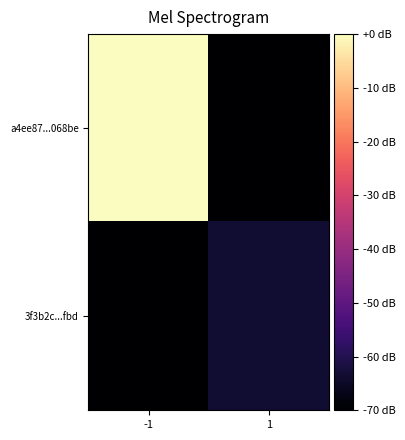

What is the spread (max minus min) of values at 1?

6.5